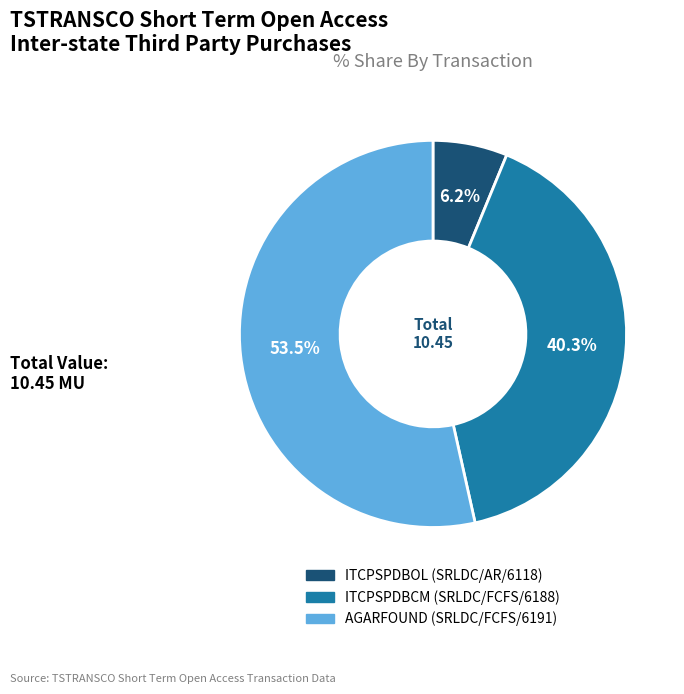

Between ITCPSPDBOL (SRLDC/AR/6118) and ITCPSPDBCM (SRLDC/FCFS/6188), which is larger?

ITCPSPDBCM (SRLDC/FCFS/6188)